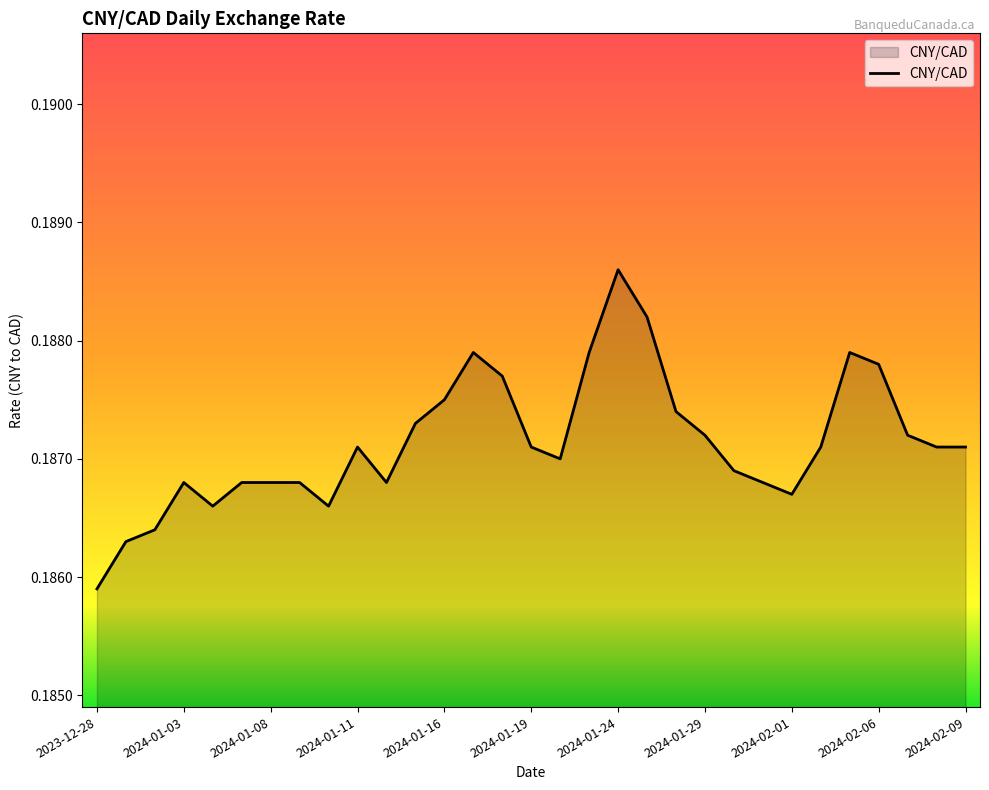

Reading right to left, what are all the values shown in this chart?

2024-02-09=0.2	2024-02-08=0.2	2024-02-07=0.2	2024-02-06=0.2	2024-02-05=0.2	2024-02-02=0.2	2024-02-01=0.2	2024-01-31=0.2	2024-01-30=0.2	2024-01-29=0.2	2024-01-26=0.2	2024-01-25=0.2	2024-01-24=0.2	2024-01-23=0.2	2024-01-22=0.2	2024-01-19=0.2	2024-01-18=0.2	2024-01-17=0.2	2024-01-16=0.2	2024-01-15=0.2	2024-01-12=0.2	2024-01-11=0.2	2024-01-10=0.2	2024-01-09=0.2	2024-01-08=0.2	2024-01-05=0.2	2024-01-04=0.2	2024-01-03=0.2	2024-01-02=0.2	2023-12-29=0.2	2023-12-28=0.2